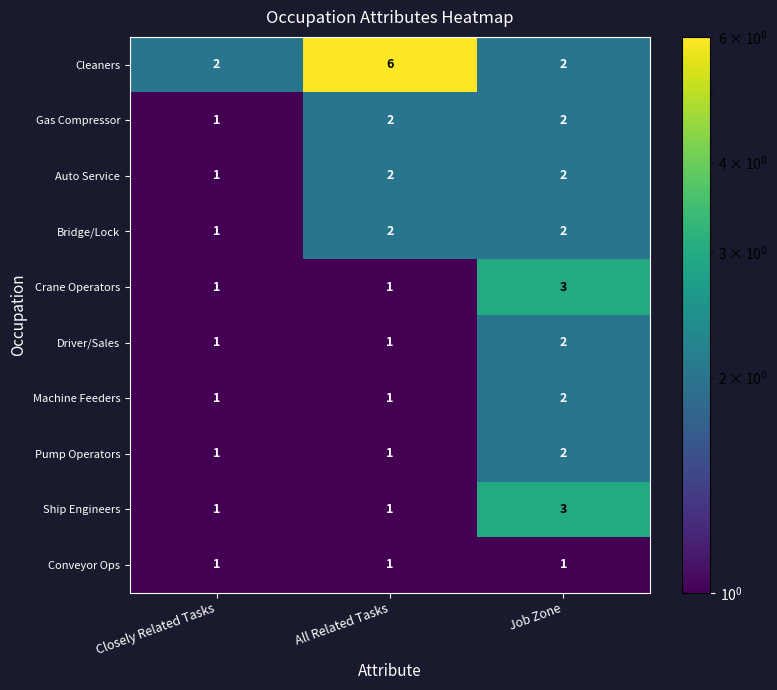

Reading left to right, what are all the values shown in this chart?

Cleaners: Closely Related Tasks=2	All Related Tasks=6	Job Zone=2
Gas Compressor: Closely Related Tasks=1	All Related Tasks=2	Job Zone=2
Auto Service: Closely Related Tasks=1	All Related Tasks=2	Job Zone=2
Bridge/Lock: Closely Related Tasks=1	All Related Tasks=2	Job Zone=2
Crane Operators: Closely Related Tasks=1	All Related Tasks=1	Job Zone=3
Driver/Sales: Closely Related Tasks=1	All Related Tasks=1	Job Zone=2
Machine Feeders: Closely Related Tasks=1	All Related Tasks=1	Job Zone=2
Pump Operators: Closely Related Tasks=1	All Related Tasks=1	Job Zone=2
Ship Engineers: Closely Related Tasks=1	All Related Tasks=1	Job Zone=3
Conveyor Ops: Closely Related Tasks=1	All Related Tasks=1	Job Zone=1